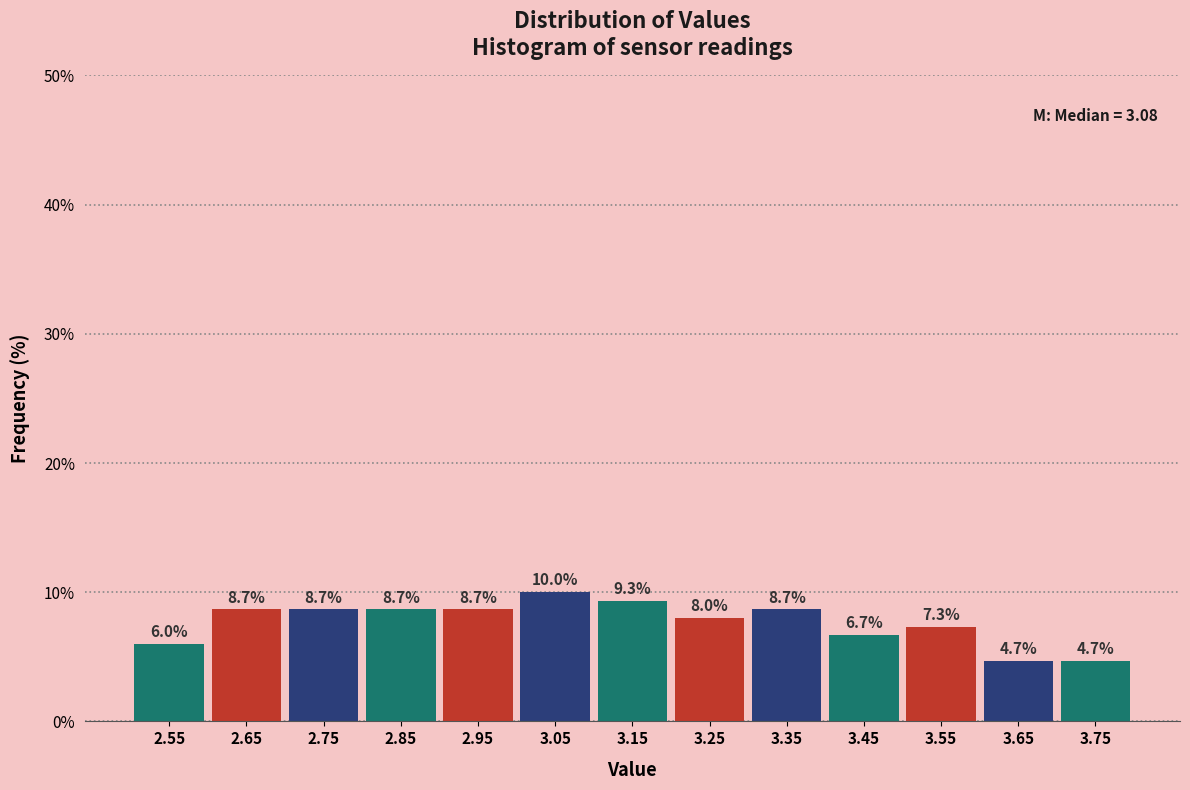

Which range on the x-axis has the tallest bar?

3.0 to 3.1